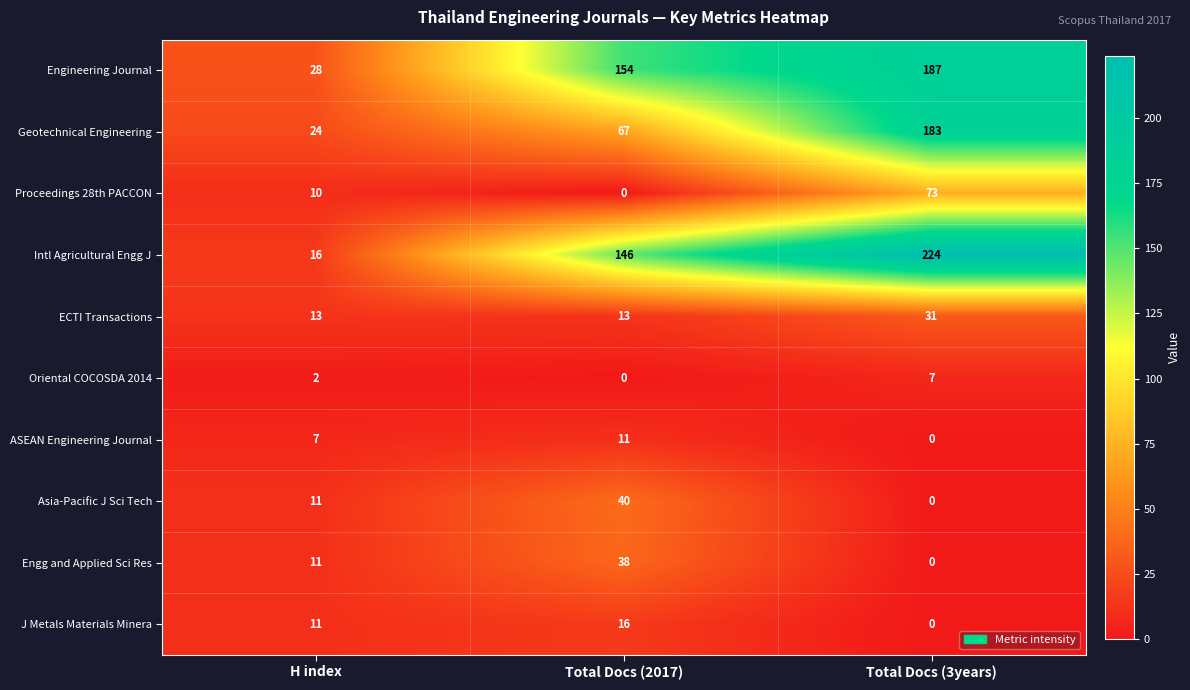

What is the greatest value displayed?

224